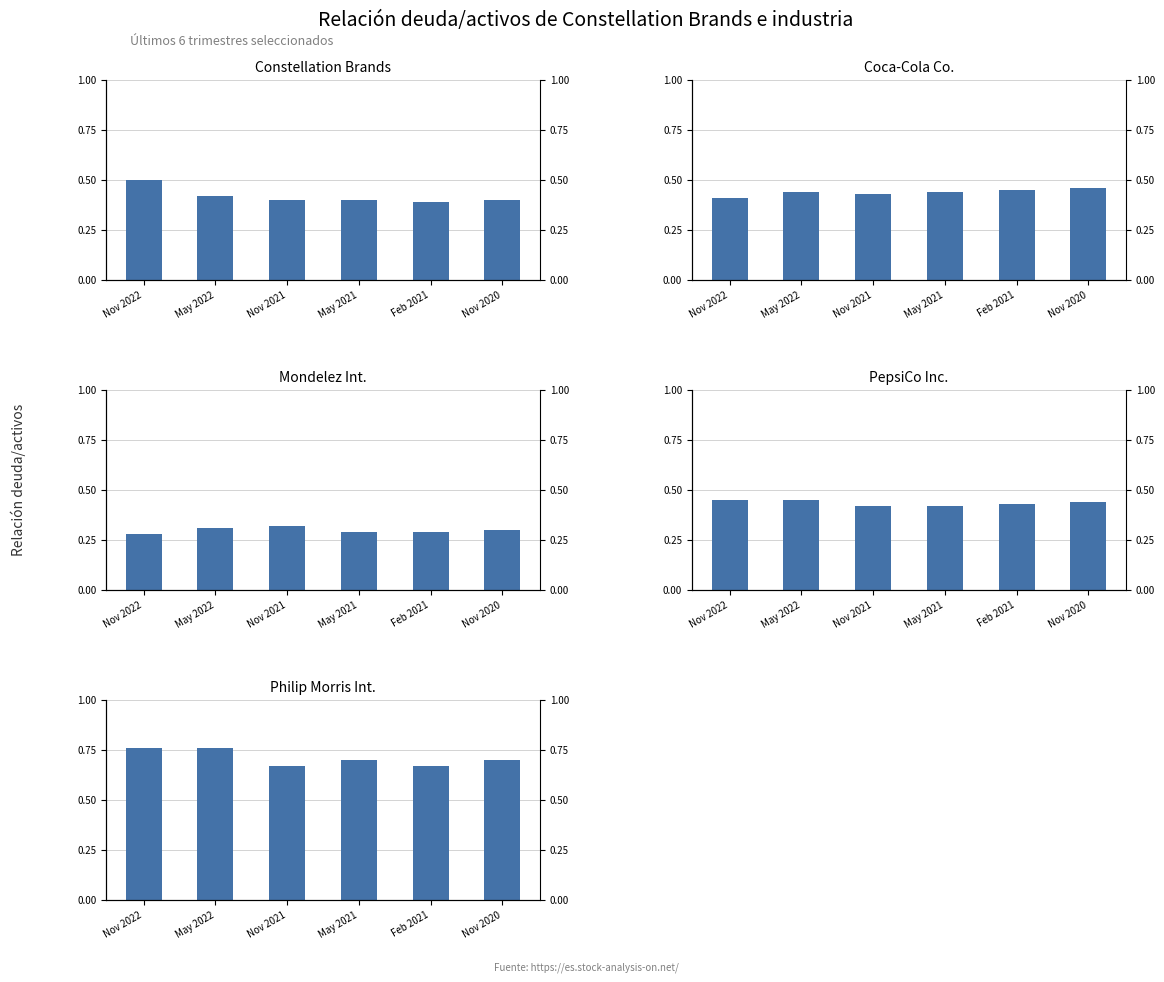

What is the value of the Mondelez Int. bar at the 4th from the left?

0.3